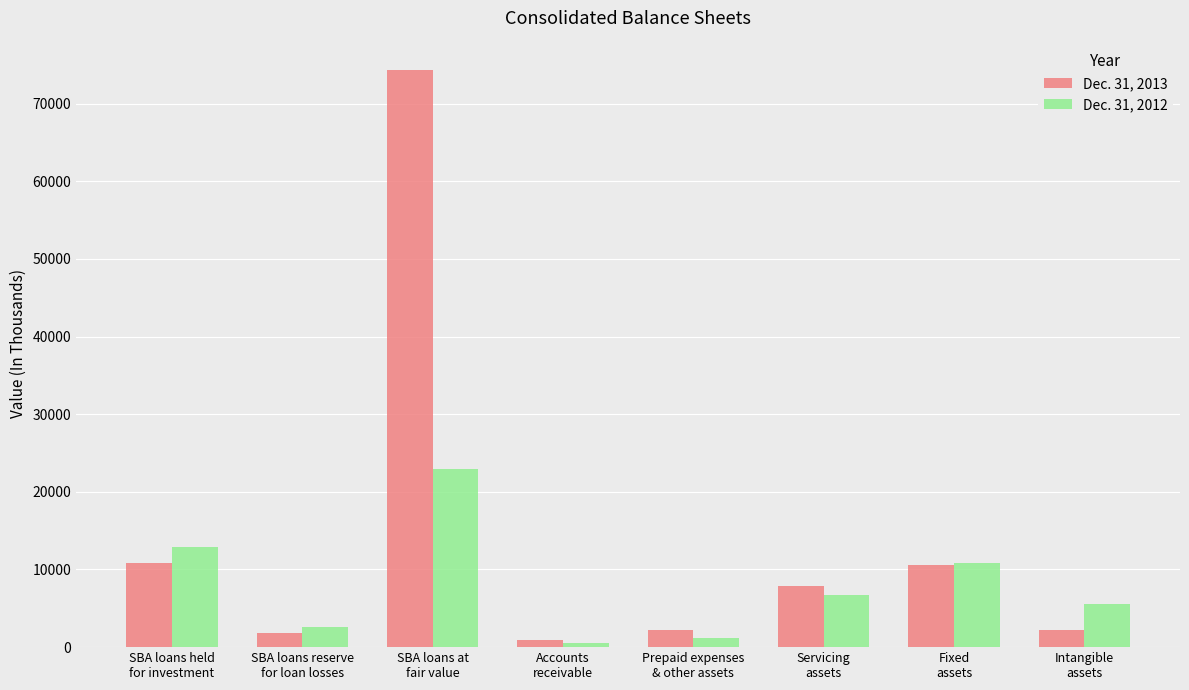

The value of Dec. 31, 2013 at Servicing
assets is 1656. True or false?

False